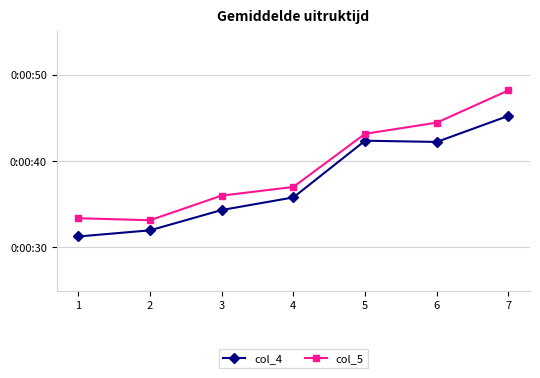

Reading left to right, extract all data points from this chart.

col_4: 31.3	32.0	34.3	35.8	42.3	42.2	45.2
col_5: 33.4	33.1	36.0	37.0	43.1	44.4	48.2